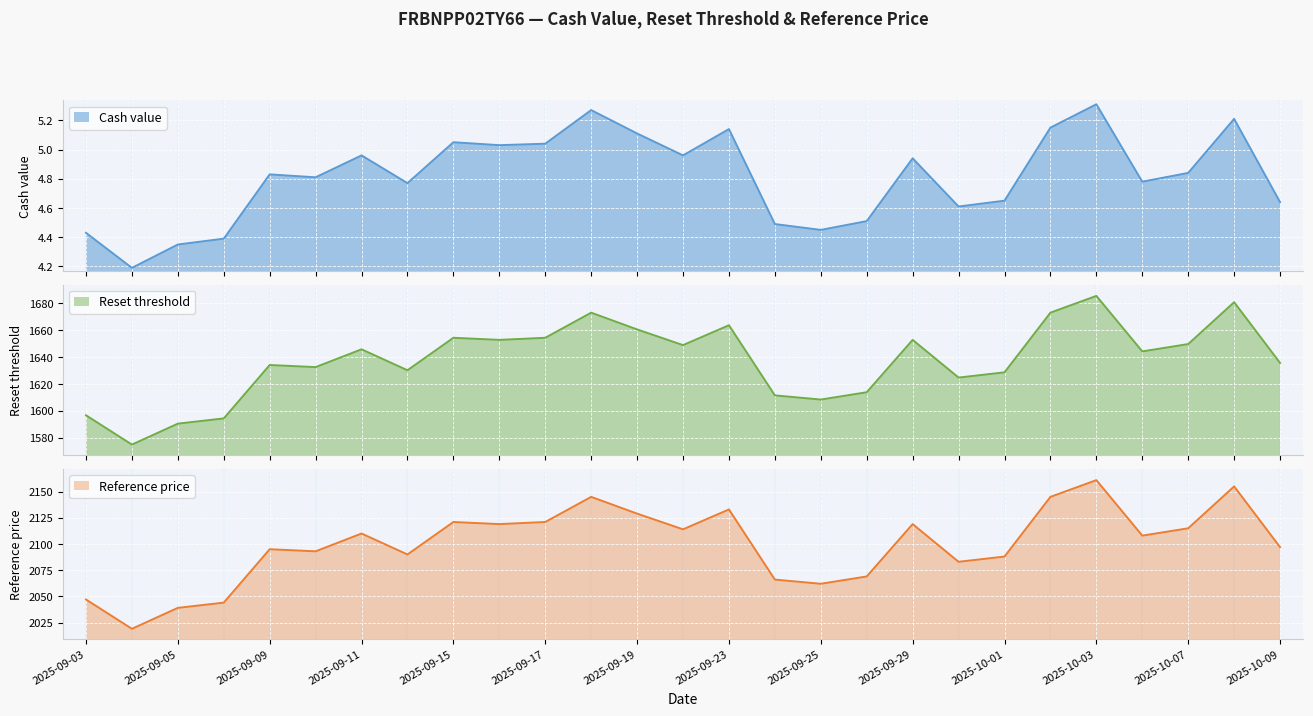

What is the total value across all series at 2025-09-25?

3674.8